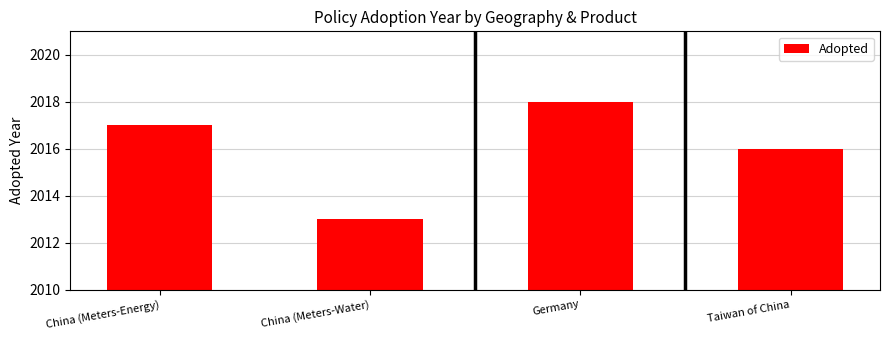

Are the bars grouped side by side (vs. stacked)?

No